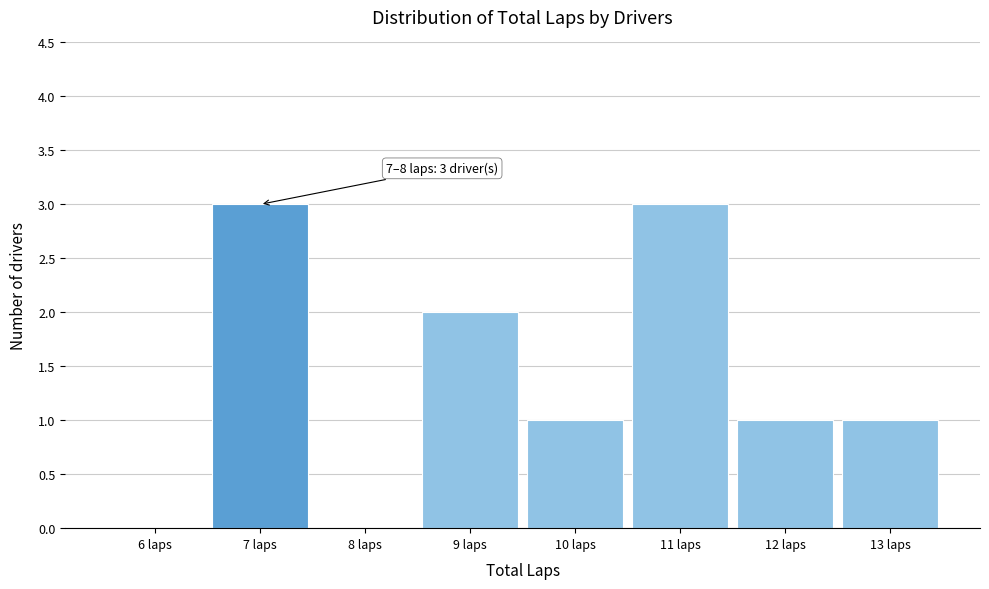

Reading right to left, what are all the values shown in this chart?

13 laps=1	12 laps=1	11 laps=3	10 laps=1	9 laps=2	8 laps=0	7 laps=3	6 laps=0